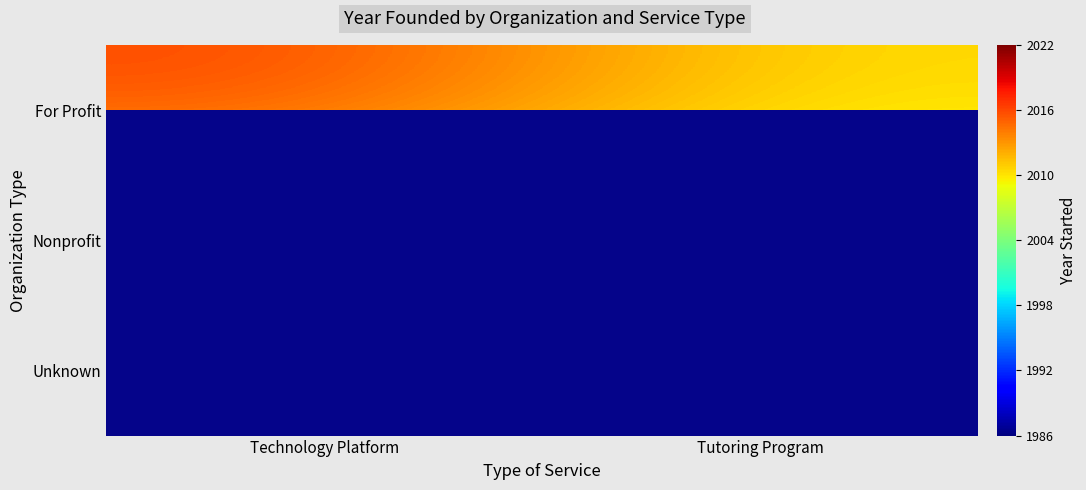

What is the sum of the For Profit values at Technology Platform and Tutoring Program?

4026.6